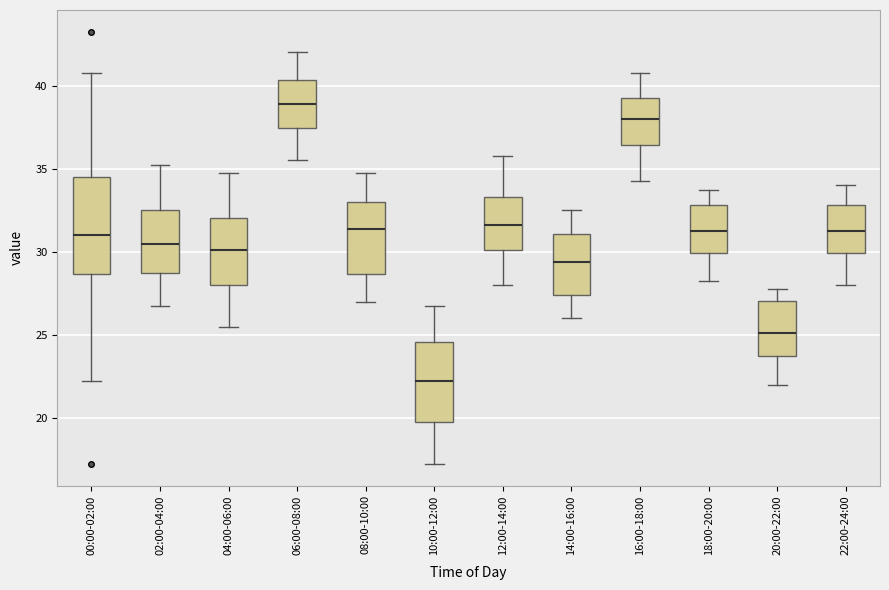

Comparing the boxes themselves (not the whiskers), which one is the tallest?

00:00-02:00